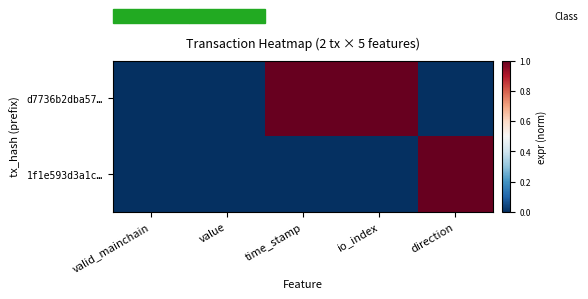

Reading left to right, what are all the values shown in this chart?

d7736b2dba57…: valid_mainchain=0	value=0	time_stamp=1	io_index=1	direction=0
1f1e593d3a1c…: valid_mainchain=0	value=0	time_stamp=0	io_index=0	direction=1